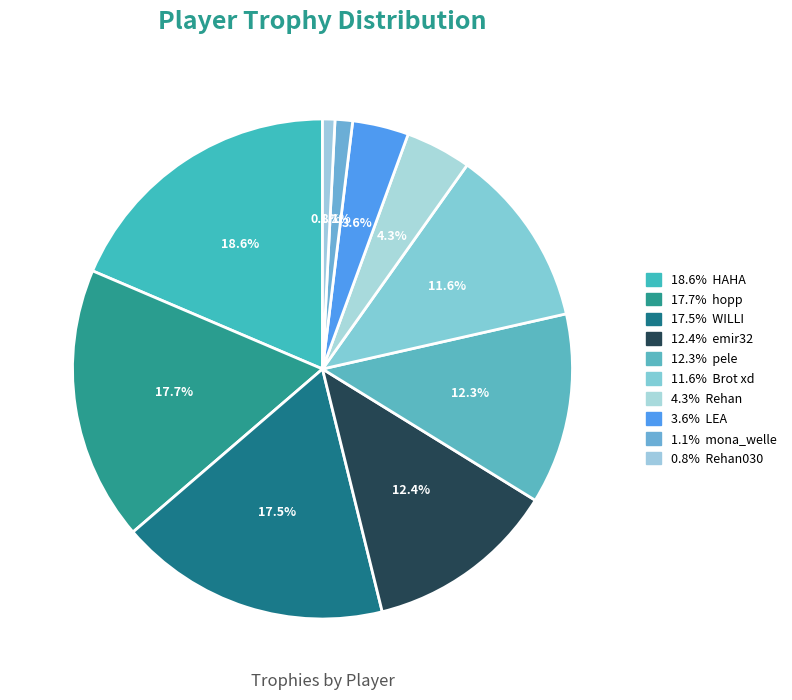

Which slice is the smallest?

Rehan030